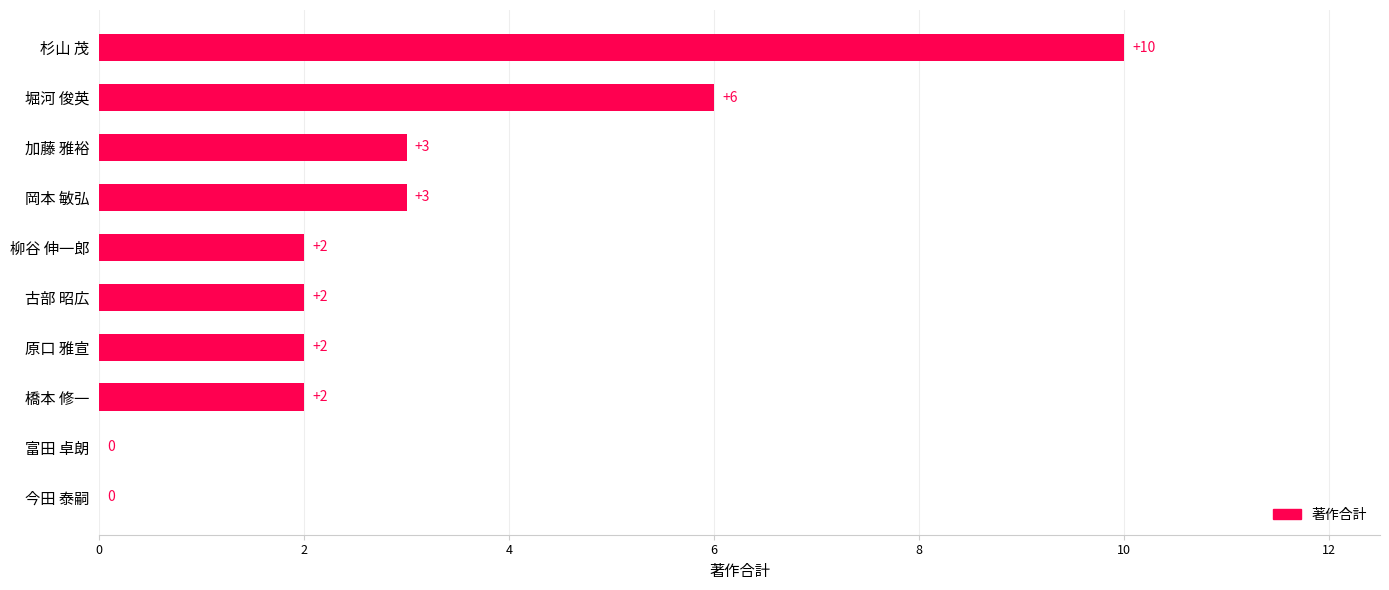

True or false: the data shows 2 at 原口 雅宣.

True